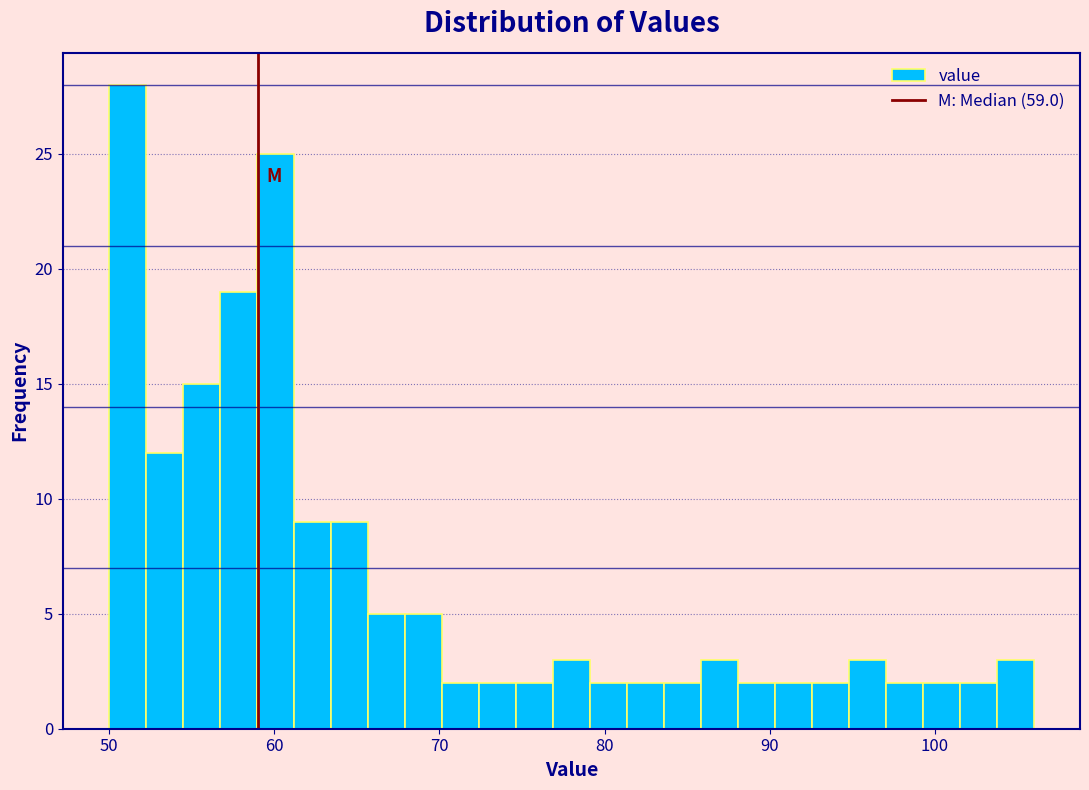

Around what value on the x-axis is the tallest bar? Give the approximate position of its centre, as read against the axis.

51